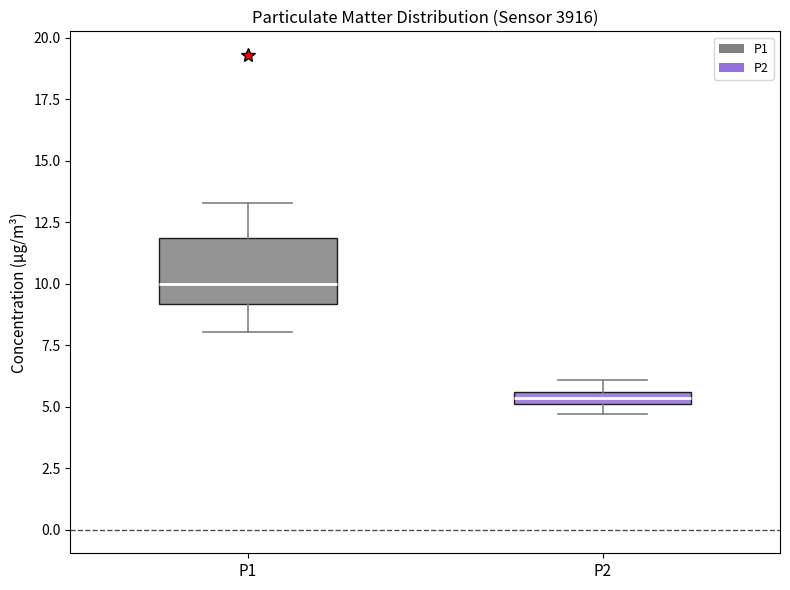

Which box is the tallest, from its lower edge to its upper edge?

P1